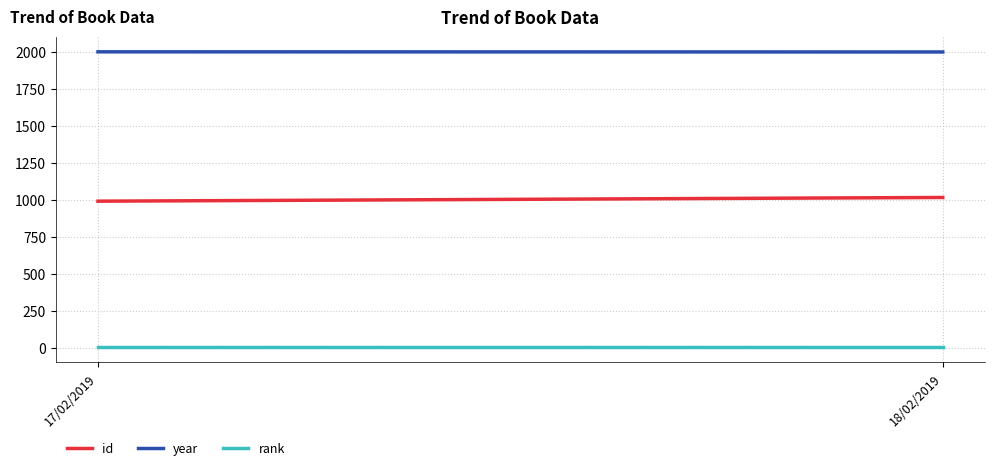

Rank the series at 18/02/2019 from highest to lowest value.

year, id, rank